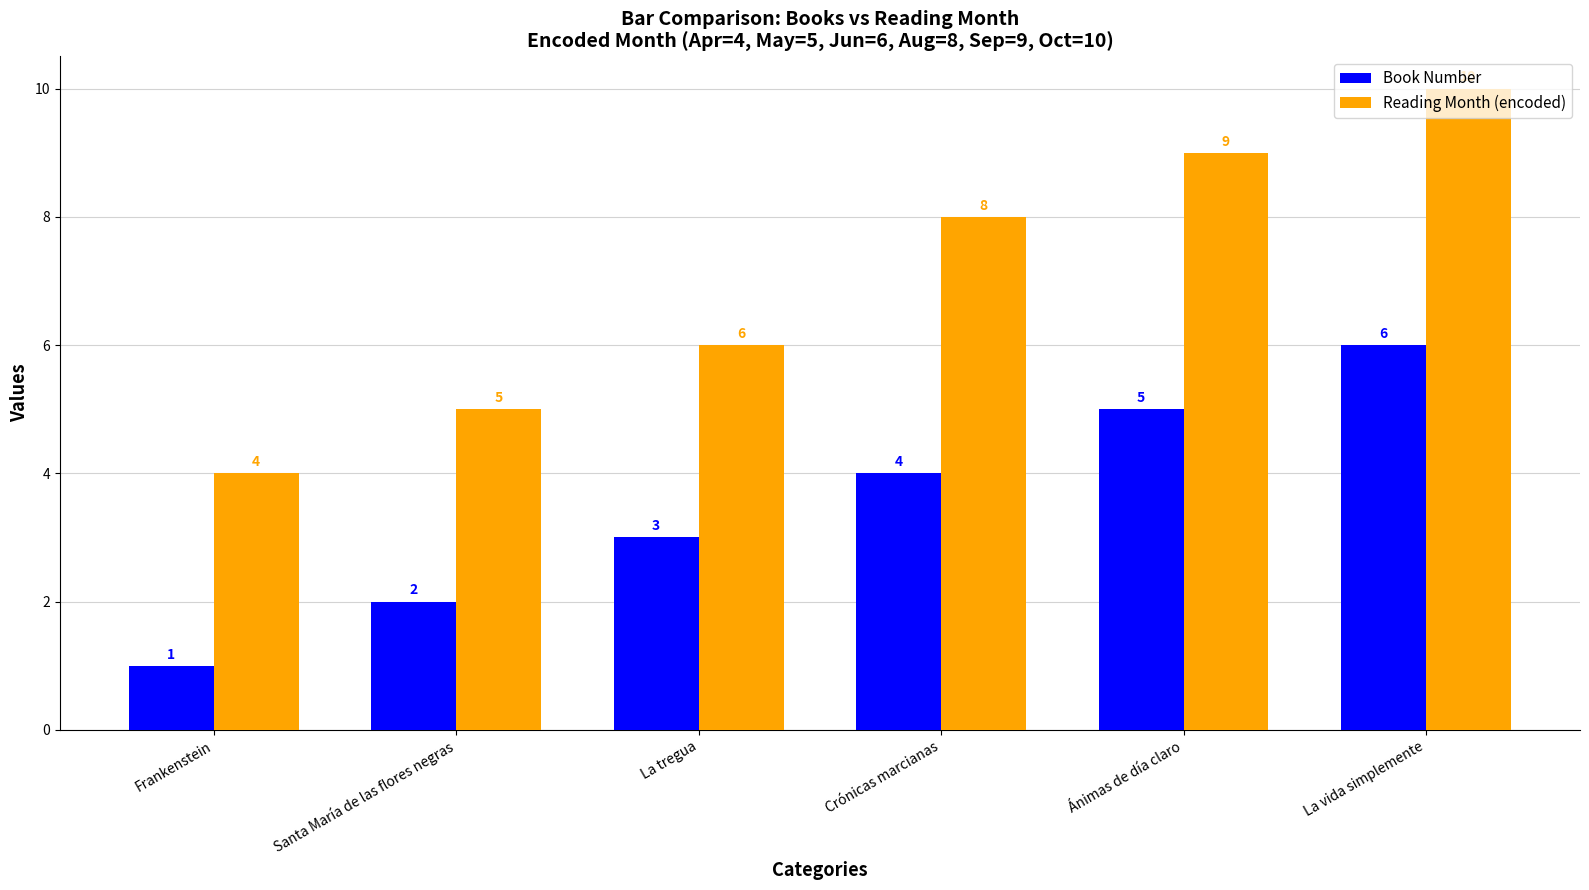

At which category does the chart reach its peak across all series?

La vida simplemente